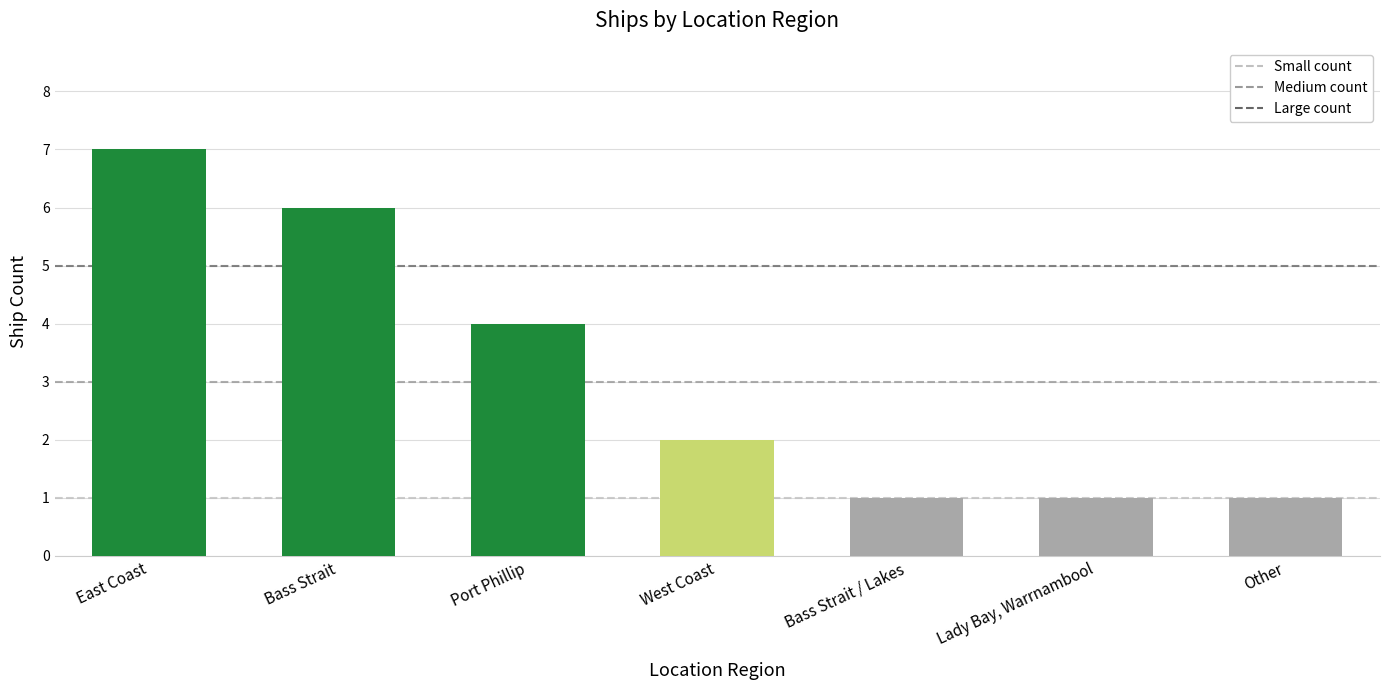

What is the sum of all values?

22